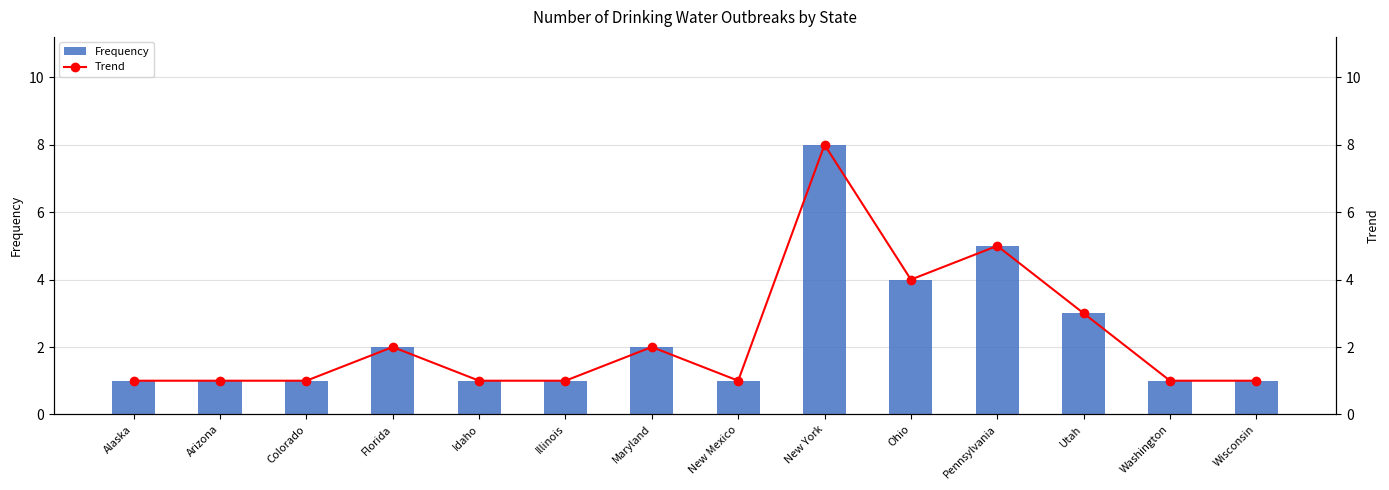

Is it true that Trend equals 2 at Illinois?

False